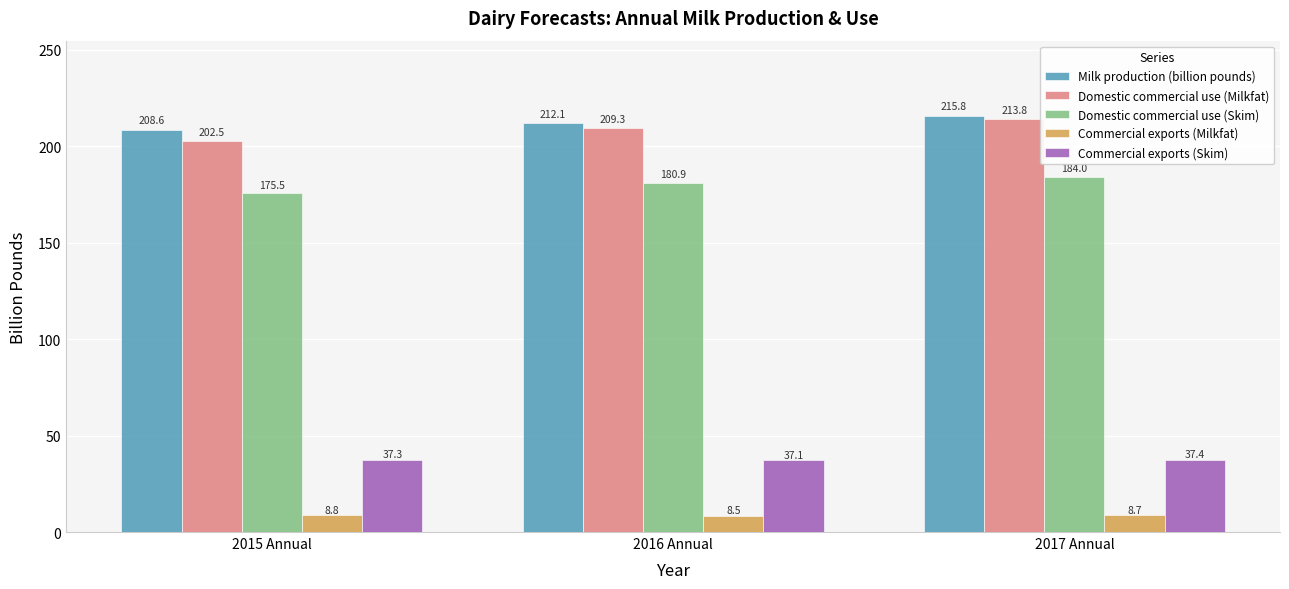

At how many categories does at least one series exceed 140?

3